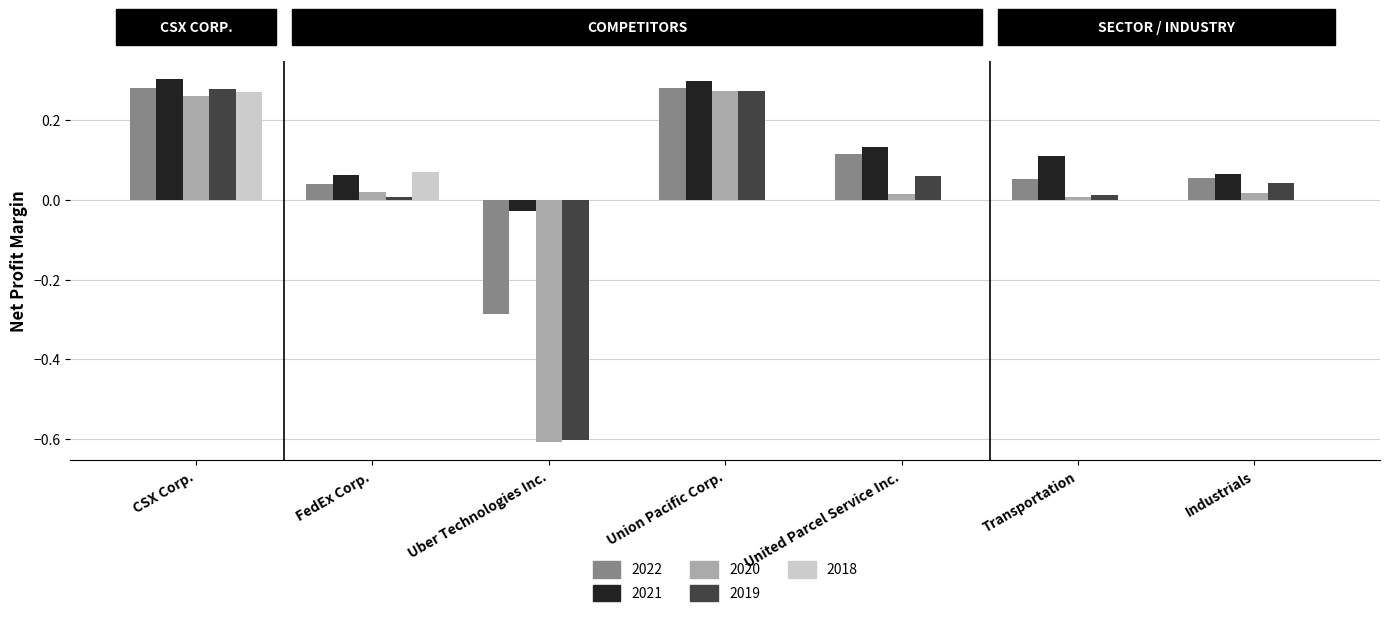

What is the total value across all series at Transportation?

0.2